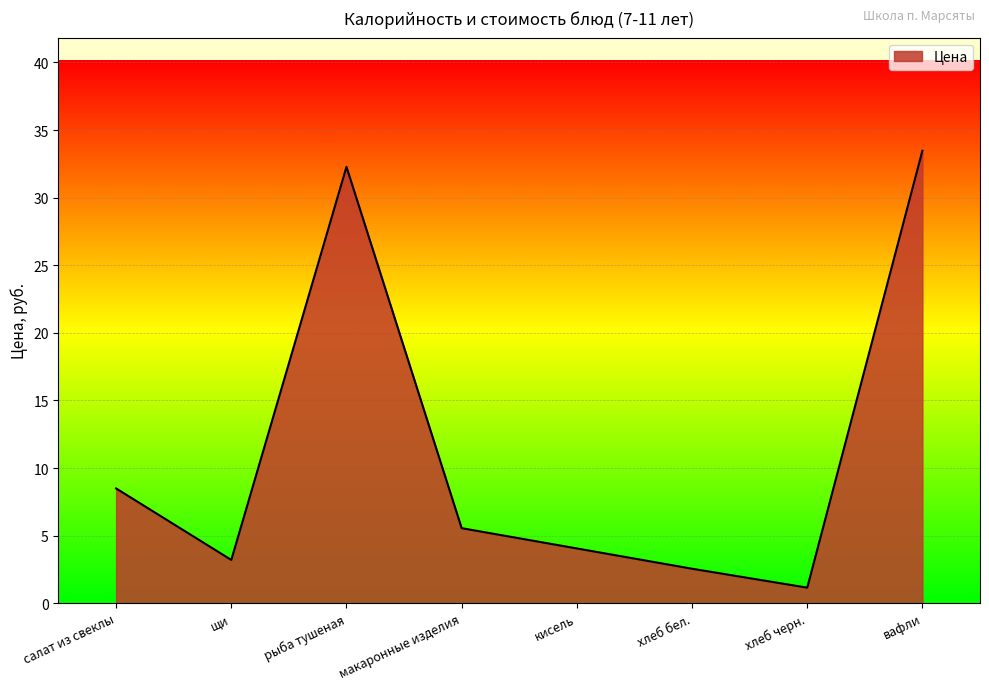

The value at вафли is 48.4. True or false?

False